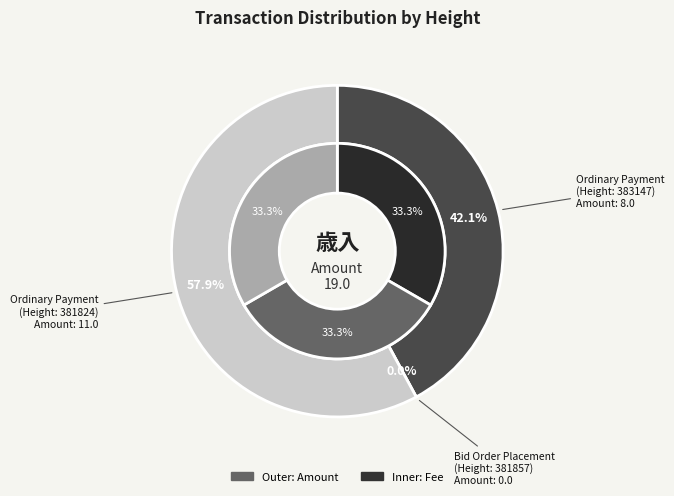

Is it true that 383147 is 30% of the pie?

False